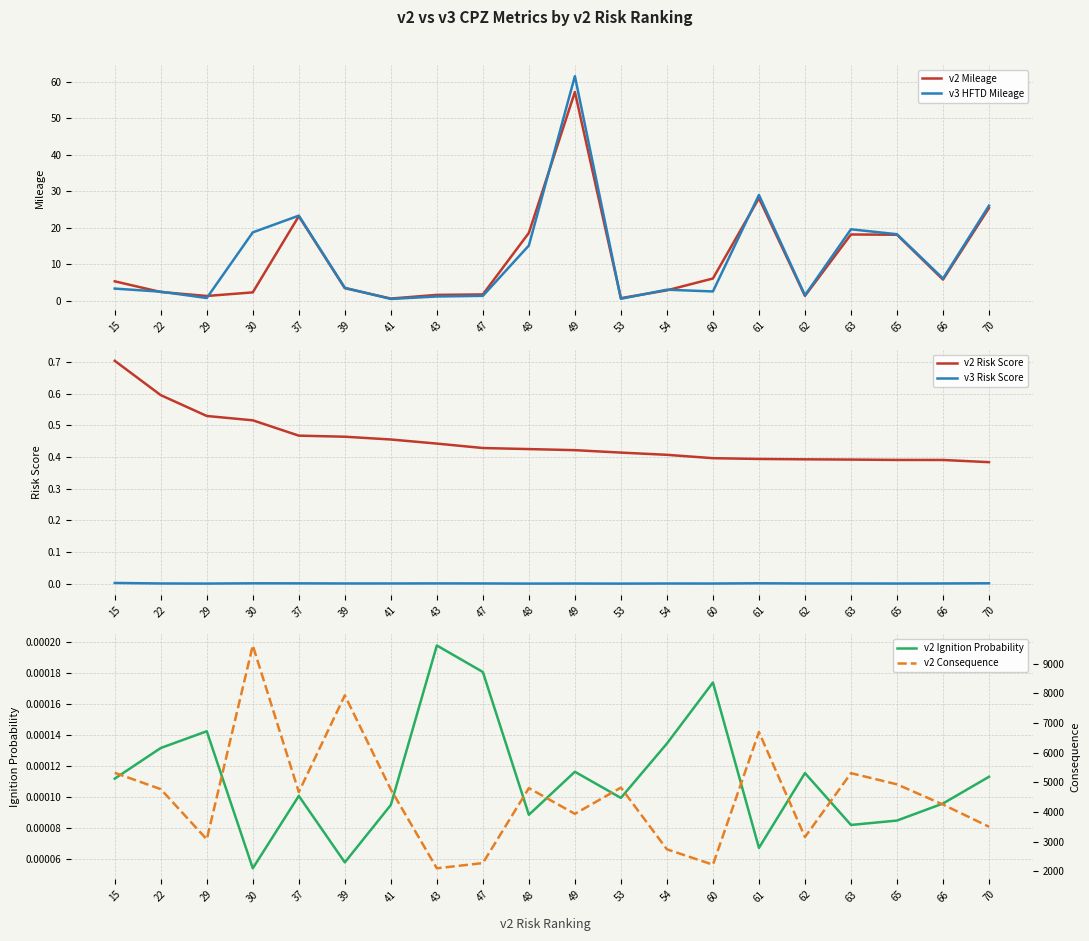

Reading left to right, list all the values displayed in this chart.

v2 Mileage: 15=5.4	22=2.4	29=1.3	30=2.3	37=23.2	39=3.5	41=0.6	43=1.6	47=1.8	48=18.6	49=57.1	53=0.8	54=2.9	60=6.1	61=28.1	62=1.4	63=18.2	65=18.1	66=5.8	70=25.4
v3 HFTD Mileage: 15=3.4	22=2.5	29=0.8	30=18.7	37=23.3	39=3.6	41=0.5	43=1.2	47=1.4	48=15.1	49=61.5	53=0.6	54=3.1	60=2.6	61=29.0	62=1.5	63=19.6	65=18.2	66=6.1	70=26.1
v2 Risk Score: 15=0.7	22=0.6	29=0.5	30=0.5	37=0.5	39=0.5	41=0.5	43=0.4	47=0.4	48=0.4	49=0.4	53=0.4	54=0.4	60=0.4	61=0.4	62=0.4	63=0.4	65=0.4	66=0.4	70=0.4
v3 Risk Score: 15=0.0	22=0.0	29=0.0	30=0.0	37=0.0	39=0.0	41=0.0	43=0.0	47=0.0	48=0.0	49=0.0	53=0.0	54=0.0	60=0.0	61=0.0	62=0.0	63=0.0	65=0.0	66=0.0	70=0.0
v2 Ignition Probability: 15=0.0	22=0.0	29=0.0	30=0.0	37=0.0	39=0.0	41=0.0	43=0.0	47=0.0	48=0.0	49=0.0	53=0.0	54=0.0	60=0.0	61=0.0	62=0.0	63=0.0	65=0.0	66=0.0	70=0.0
v2 Consequence: 15=5318.8	22=4767.4	29=3072.9	30=9615.9	37=4669.0	39=7932.4	41=4755.9	43=2096.5	47=2272.3	48=4802.1	49=3934.2	53=4819.5	54=2737.2	60=2218.0	61=6694.9	62=3151.4	63=5306.9	65=4929.5	66=4247.1	70=3498.7